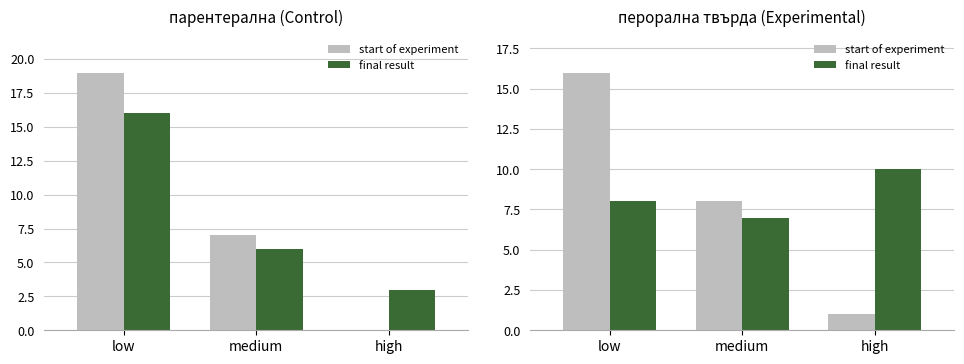

Between low and high, which is larger?

low